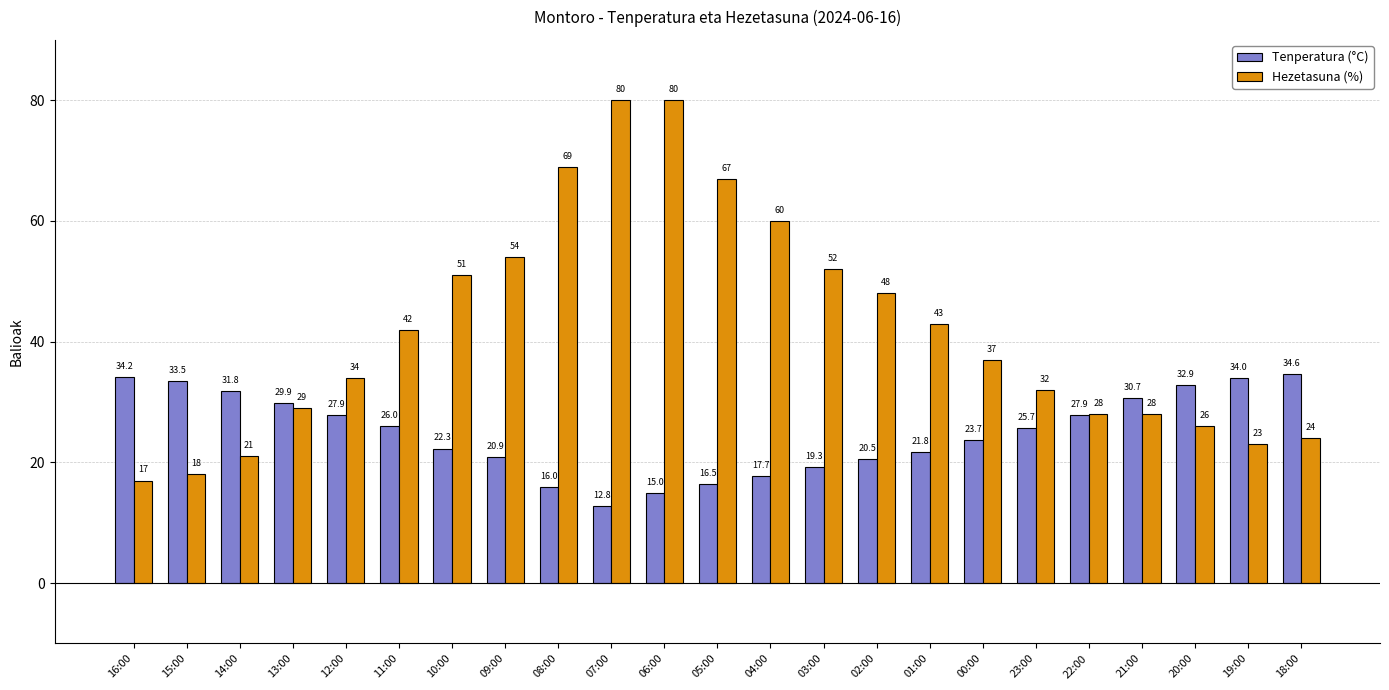

What is the difference between the maximum and second lowest values in the Hezetasuna (%) series?

62.0